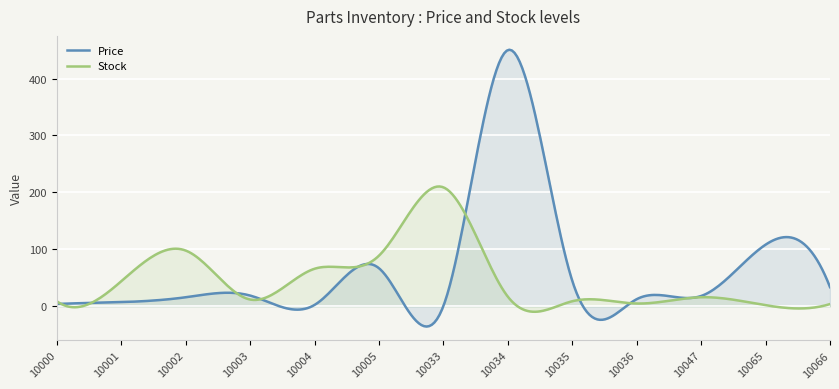

What is the smallest value displayed?

-35.4